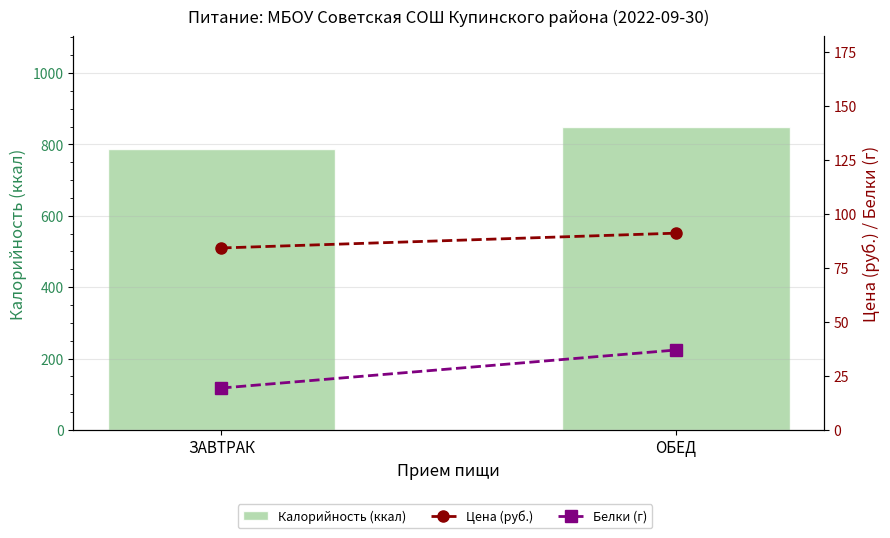

At ОБЕД, list the series in order from largest to smallest.

Калорийность (ккал), Цена (руб.), Белки (г)